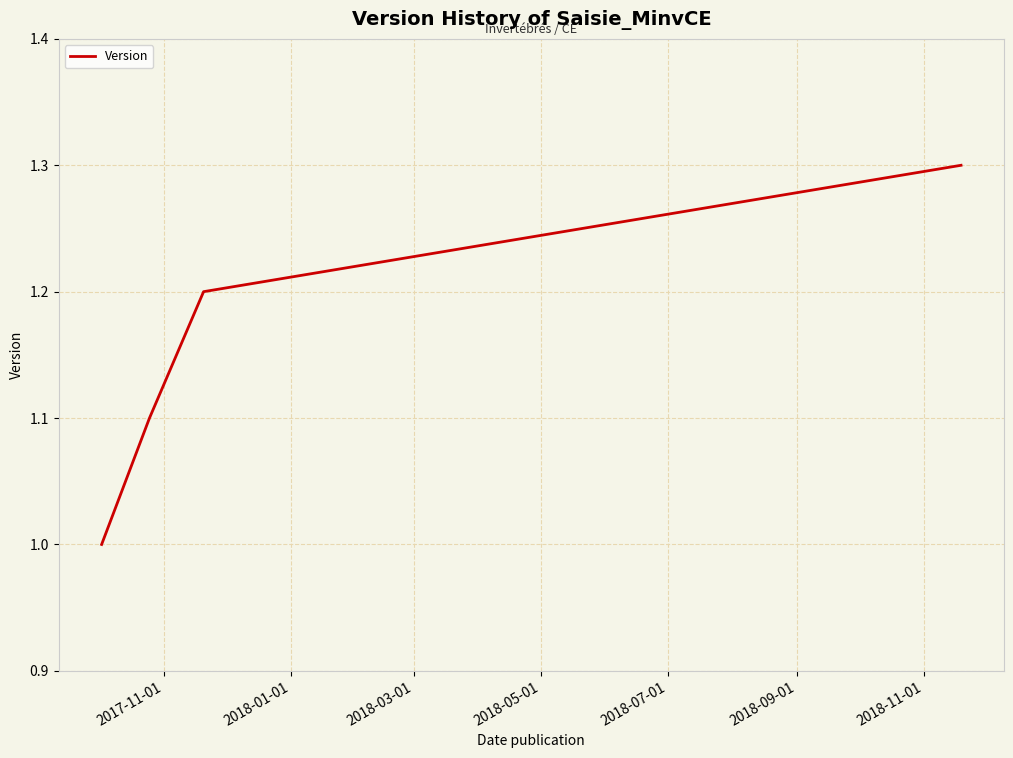

What is the difference between the maximum and minimum values?

0.3